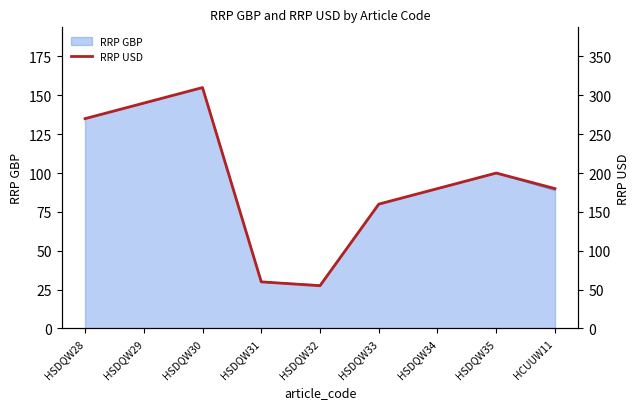

The RRP GBP series shows 145 at HSDQW29. True or false?

True